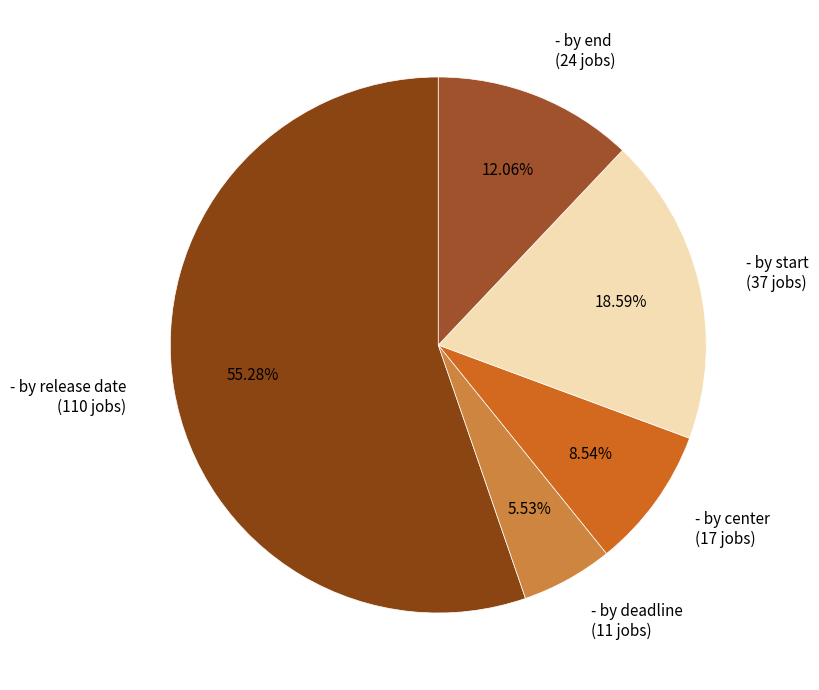

How much of the chart is everything except - by center?

91.5%